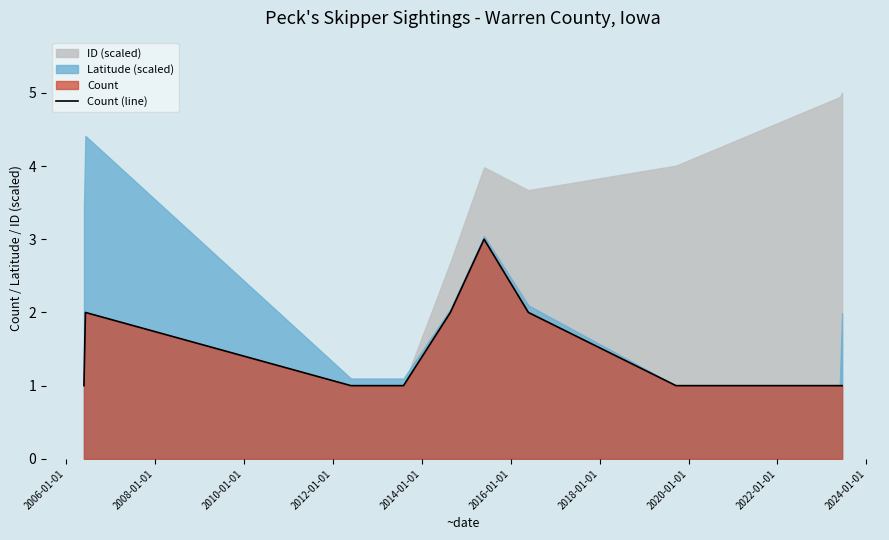

What is the smallest value displayed?

1